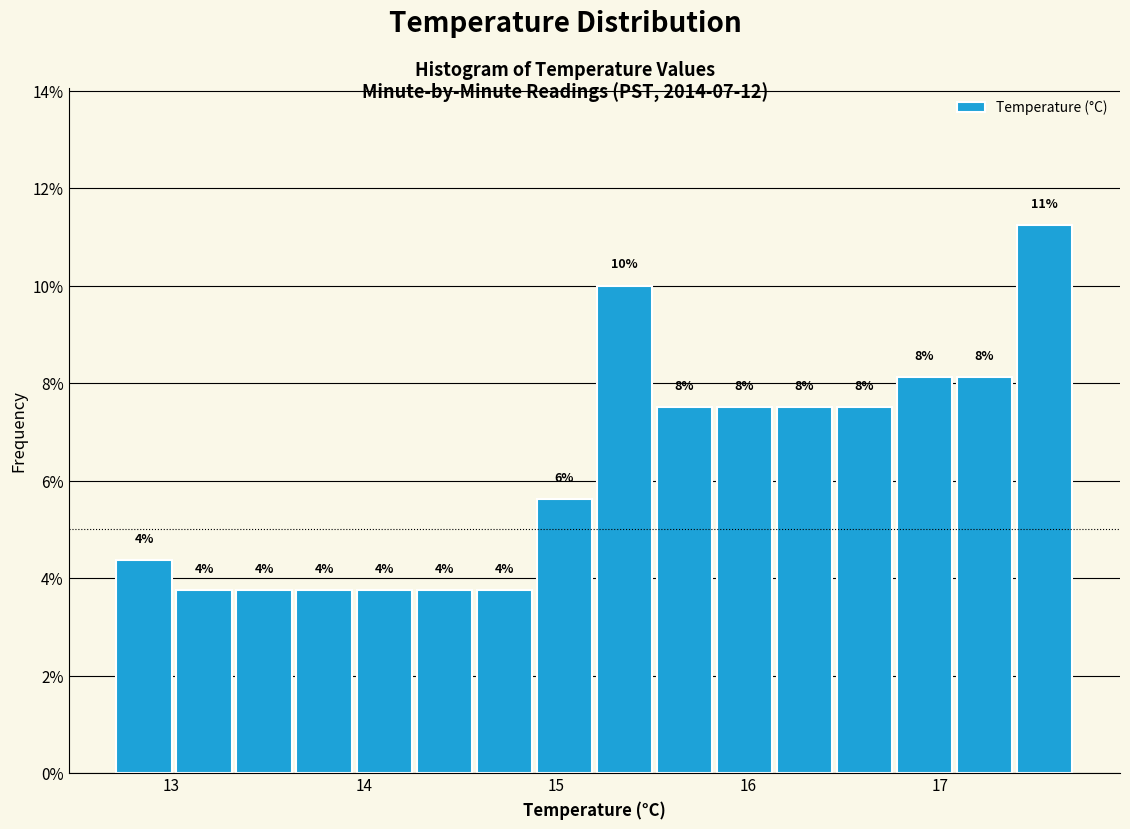

Around what value on the x-axis is the tallest bar? Give the approximate position of its centre, as read against the axis.

17.5